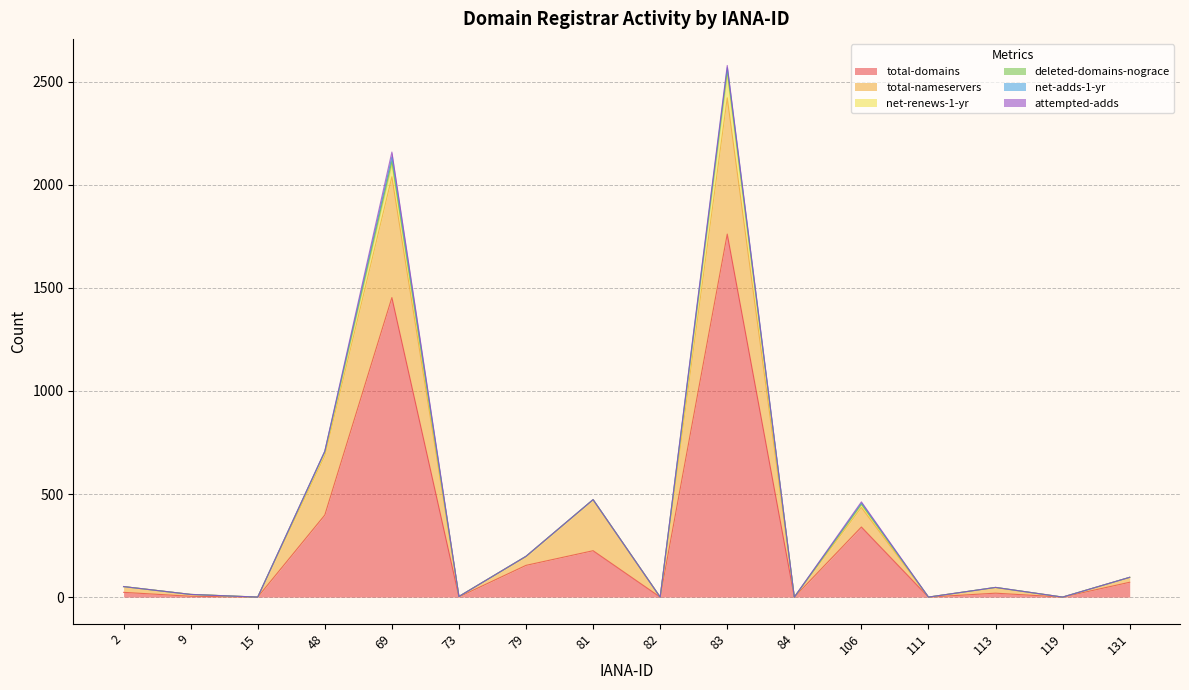

At which label does total-domains reach its peak?

83